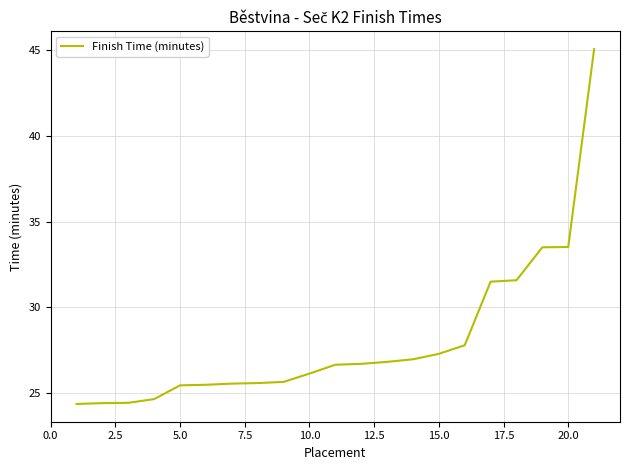

What is the minimum value shown in the chart?

24.4